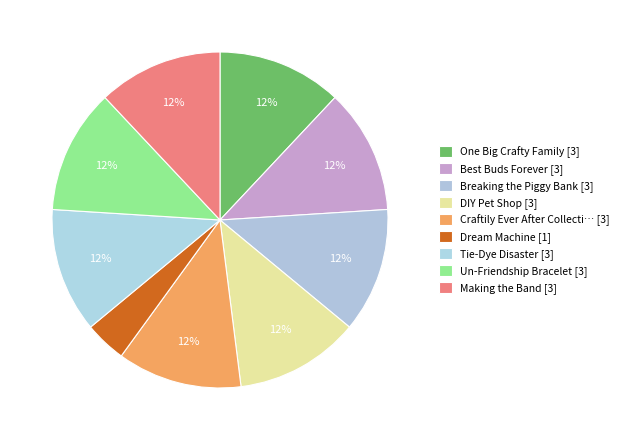

How many slices are in this pie chart?

9